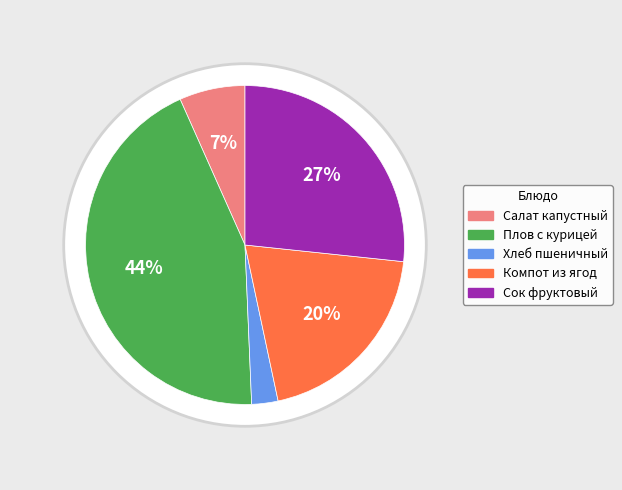

Which category has the biggest portion of the pie?

Плов с курицей